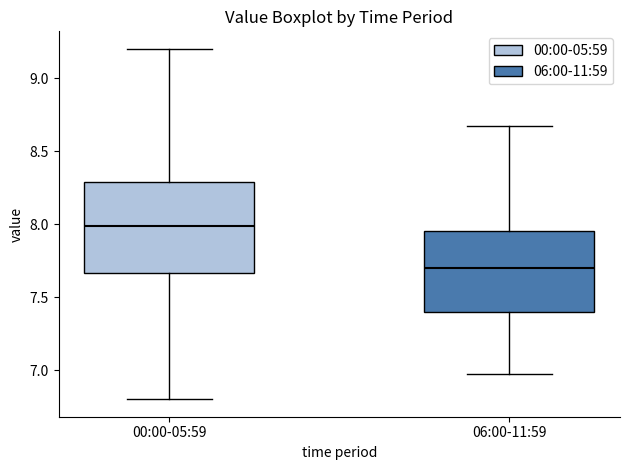

Reading left to right, read every box against the y-axis: the position of its median line, the range the box covers, and the ends of its whiskers. The values are not printed on the chart, so give them approximately, as read against the axis.

00:00-05:59: median 8.00, box 7.65 to 8.30, whiskers 6.80 to 9.20
06:00-11:59: median 7.70, box 7.40 to 7.95, whiskers 6.95 to 8.65